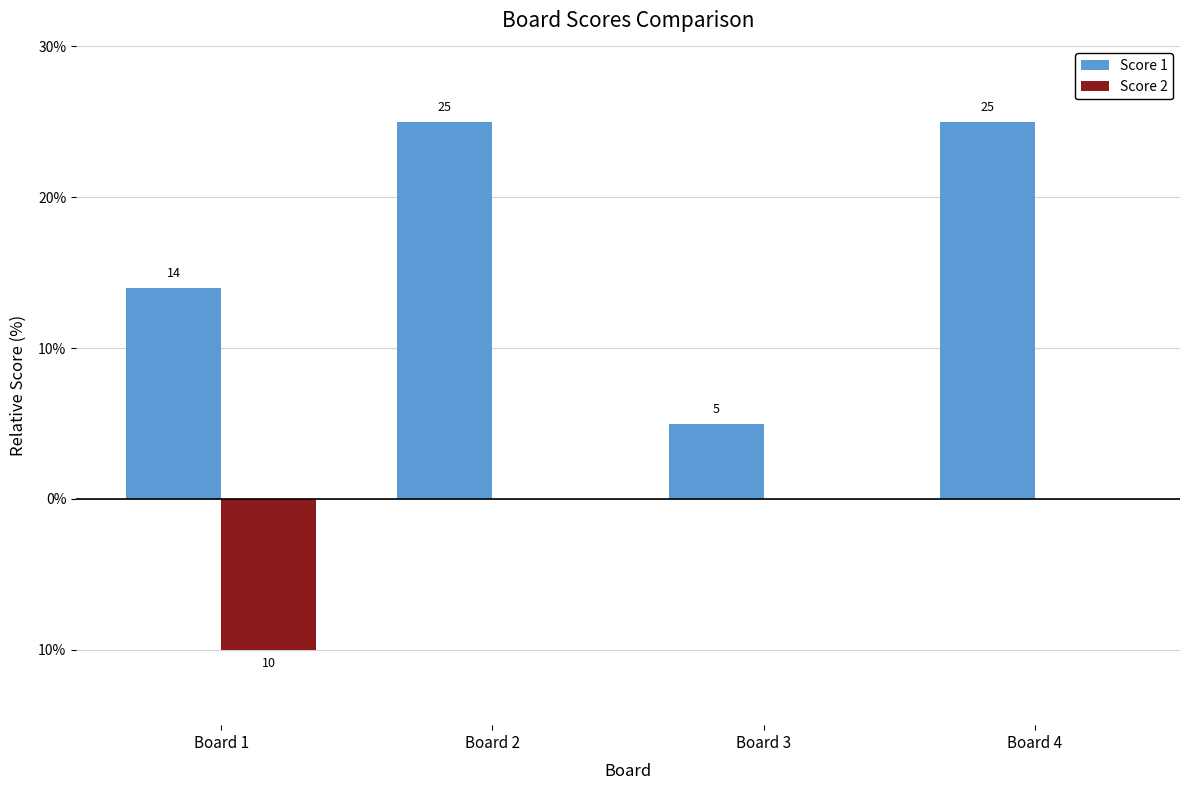

What is the difference between the highest and lowest values at Board 4?

25